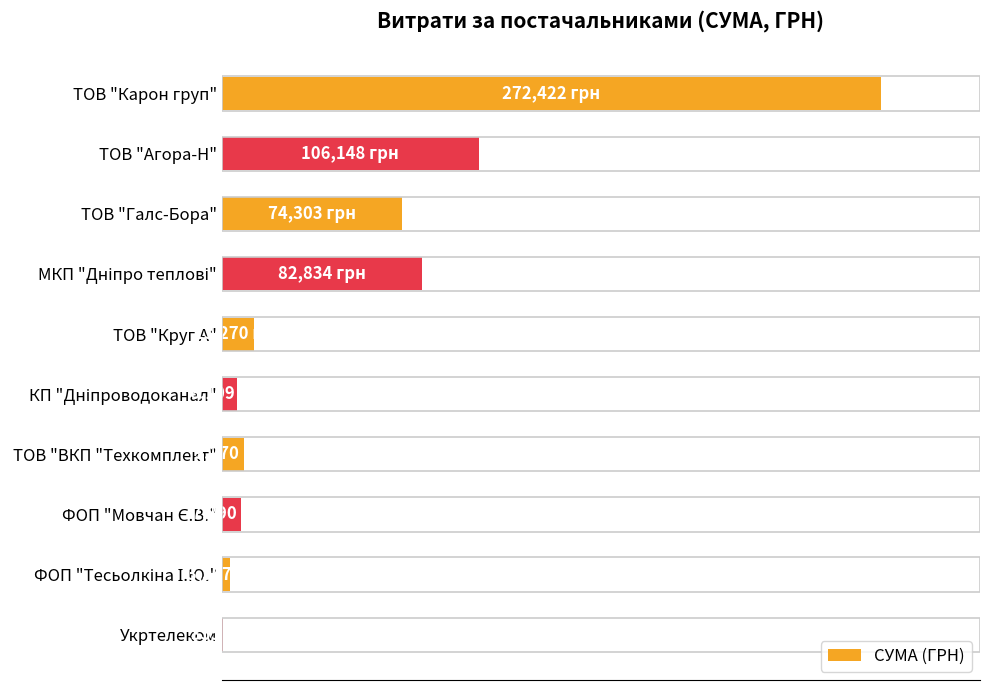

What is the sum of all values?

211.4